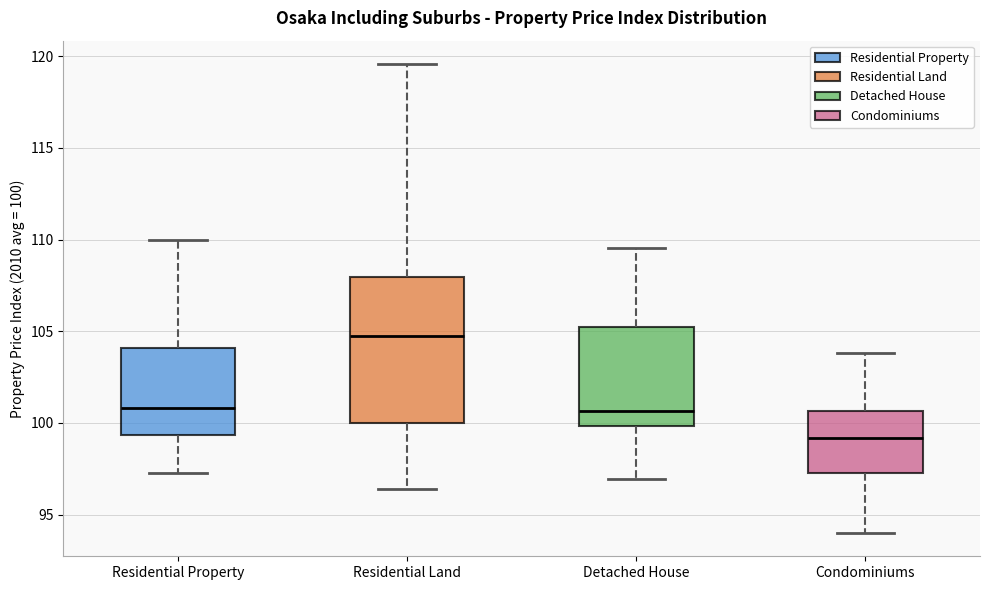

Reading left to right, transcribe this box plot: for each box, give where its median line is, the range the box spans, and where its two whiskers end, as read against the y-axis. The values are not printed on the chart, so give them approximately, as read against the axis.

Residential Property: median 101.0, box 99.5 to 104.0, whiskers 97.5 to 110.0
Residential Land: median 105.0, box 100.0 to 108.0, whiskers 96.5 to 119.5
Detached House: median 100.5, box 100.0 to 105.0, whiskers 97.0 to 109.5
Condominiums: median 99.0, box 97.5 to 100.5, whiskers 94.0 to 104.0